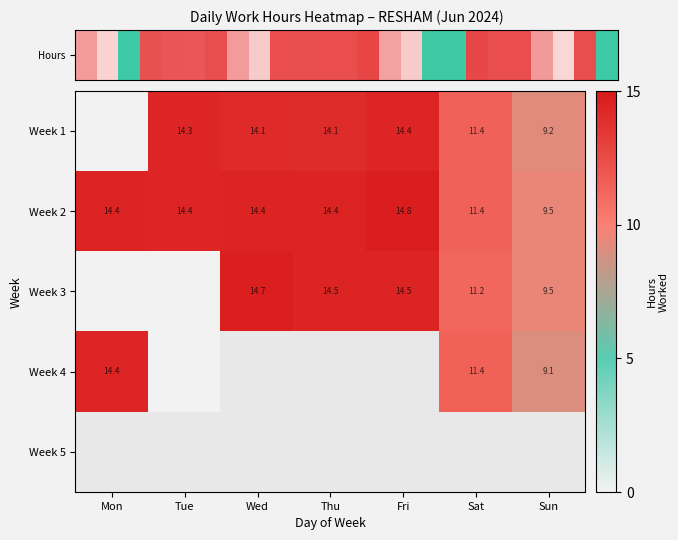

The value of Week 1 at Wed is 14.1. True or false?

True